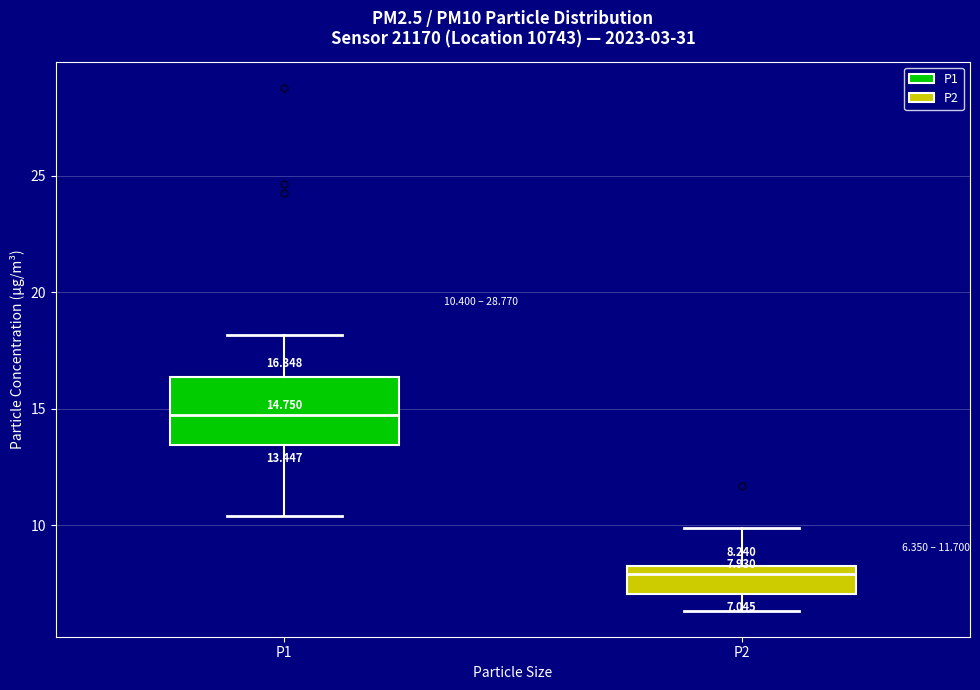

Comparing the boxes themselves (not the whiskers), which one is the tallest?

P1